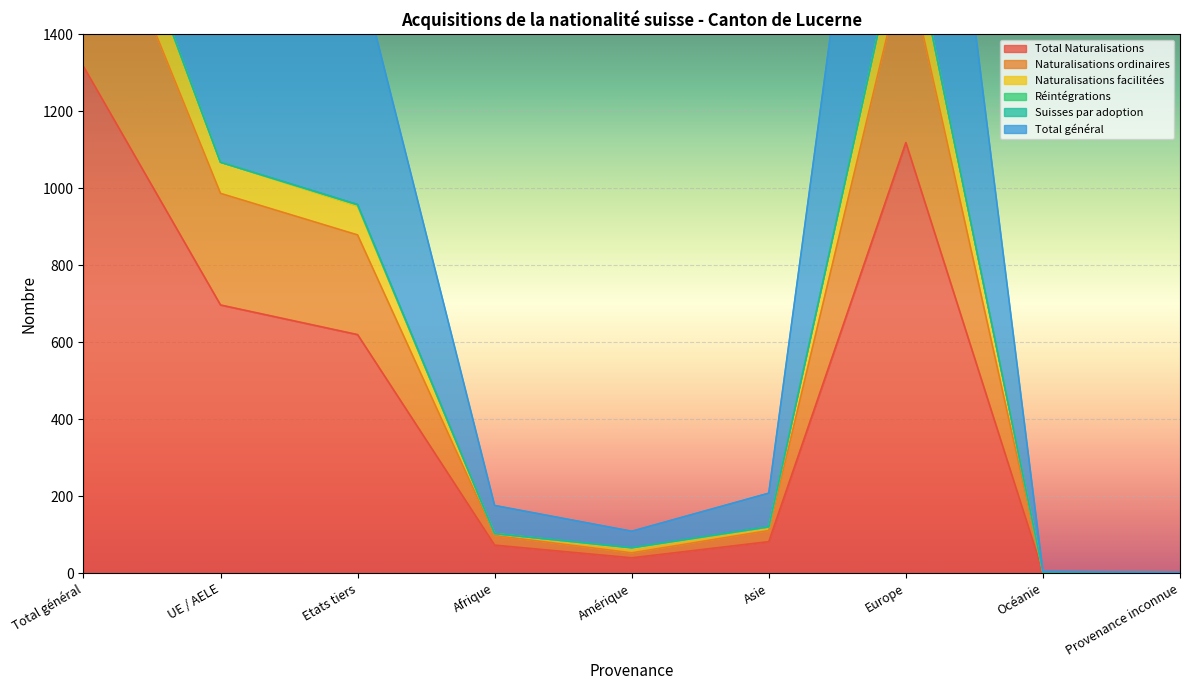

The Naturalisations ordinaires series shows 879 at Etats tiers. True or false?

True